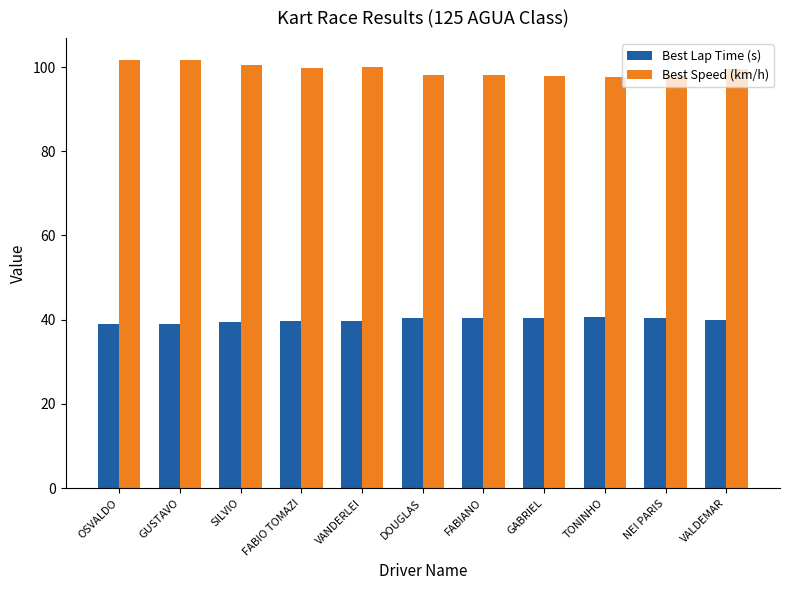

What position from the right is VANDERLEI?

7